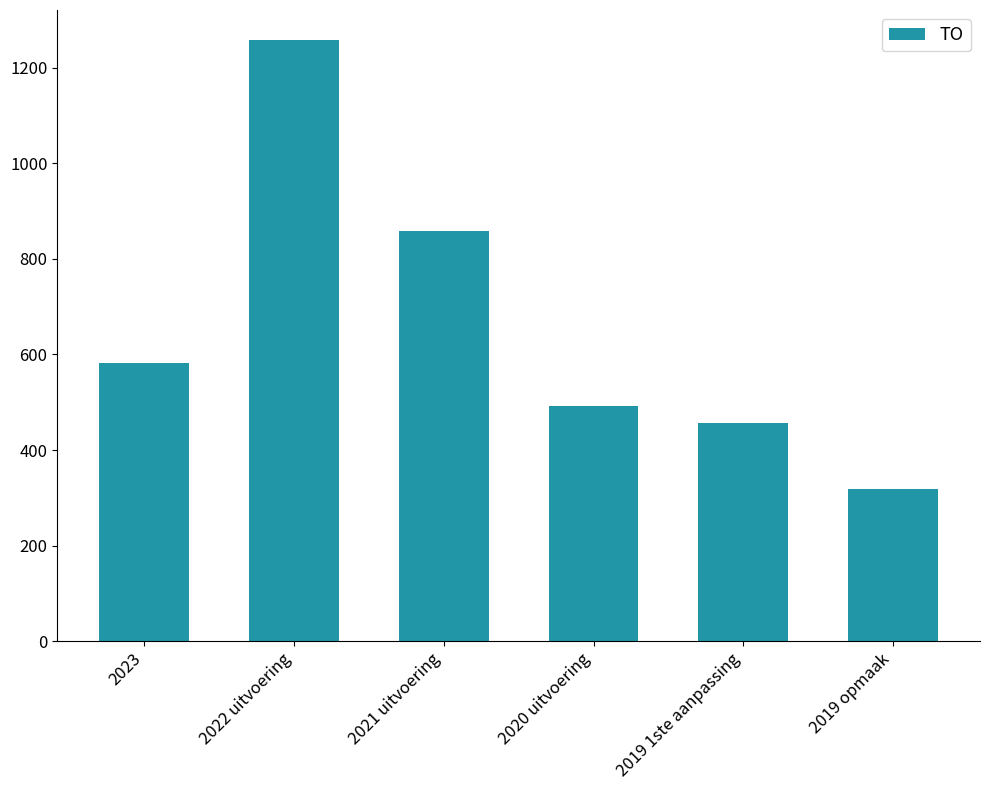

List the labels in order of value, largest first.

2022 uitvoering, 2021 uitvoering, 2023, 2020 uitvoering, 2019 1ste aanpassing, 2019 opmaak